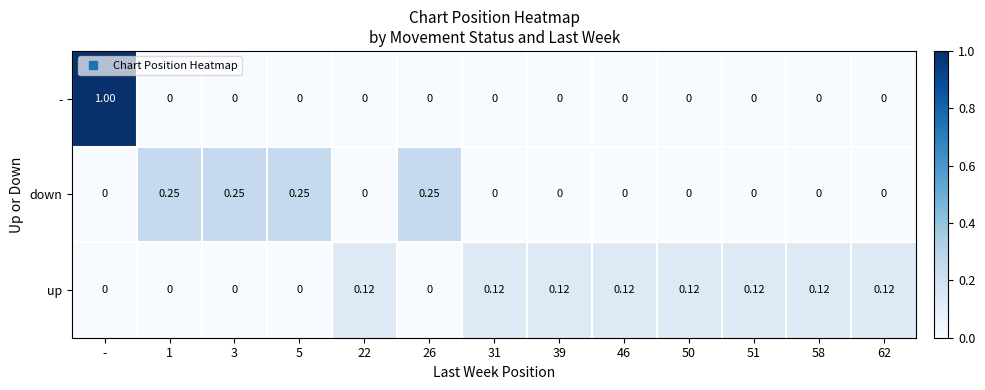

Rank the series by their maximum value, from lowest to highest.

up, down, -